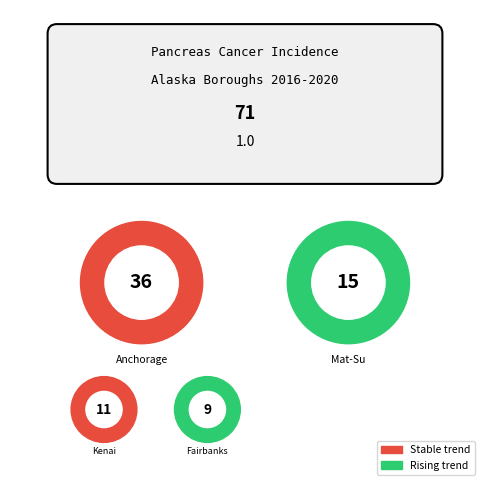

Rank the categories by value from highest to lowest.

Anchorage Municipality, Matanuska-Susitna Borough, Kenai Peninsula Borough, Fairbanks North Borough